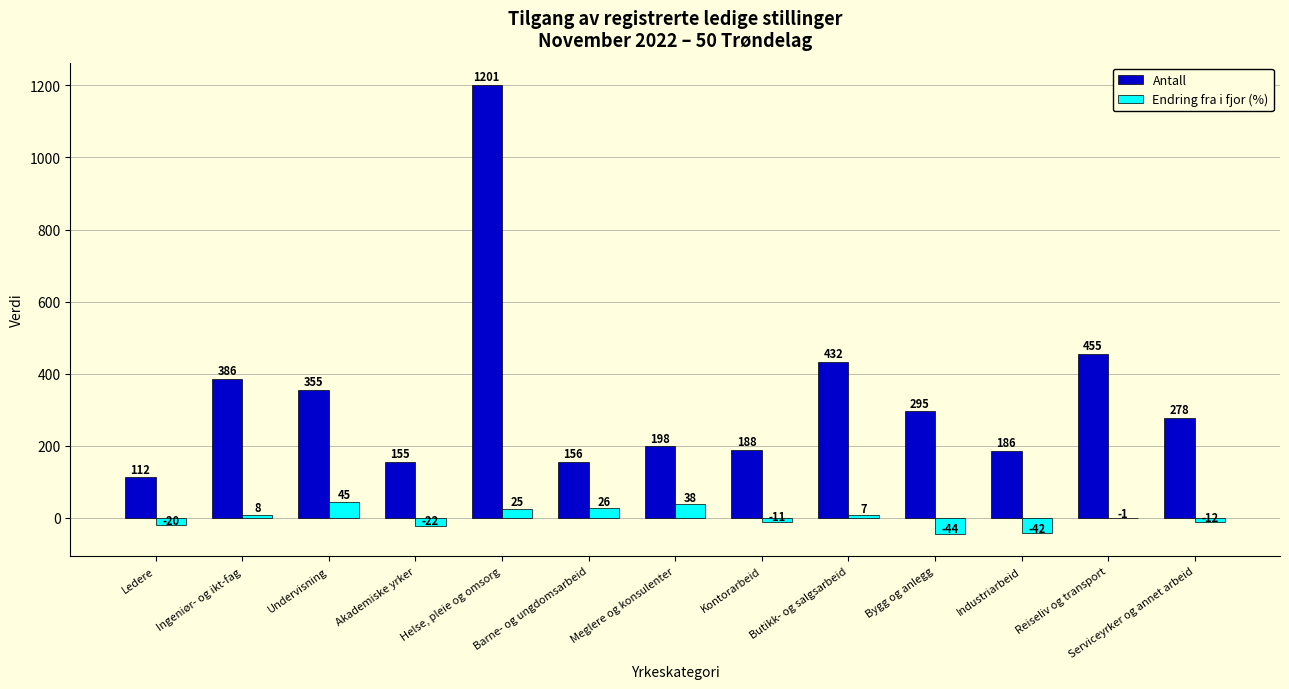

What is the sum of all Endring fra i fjor (%) values?

-3